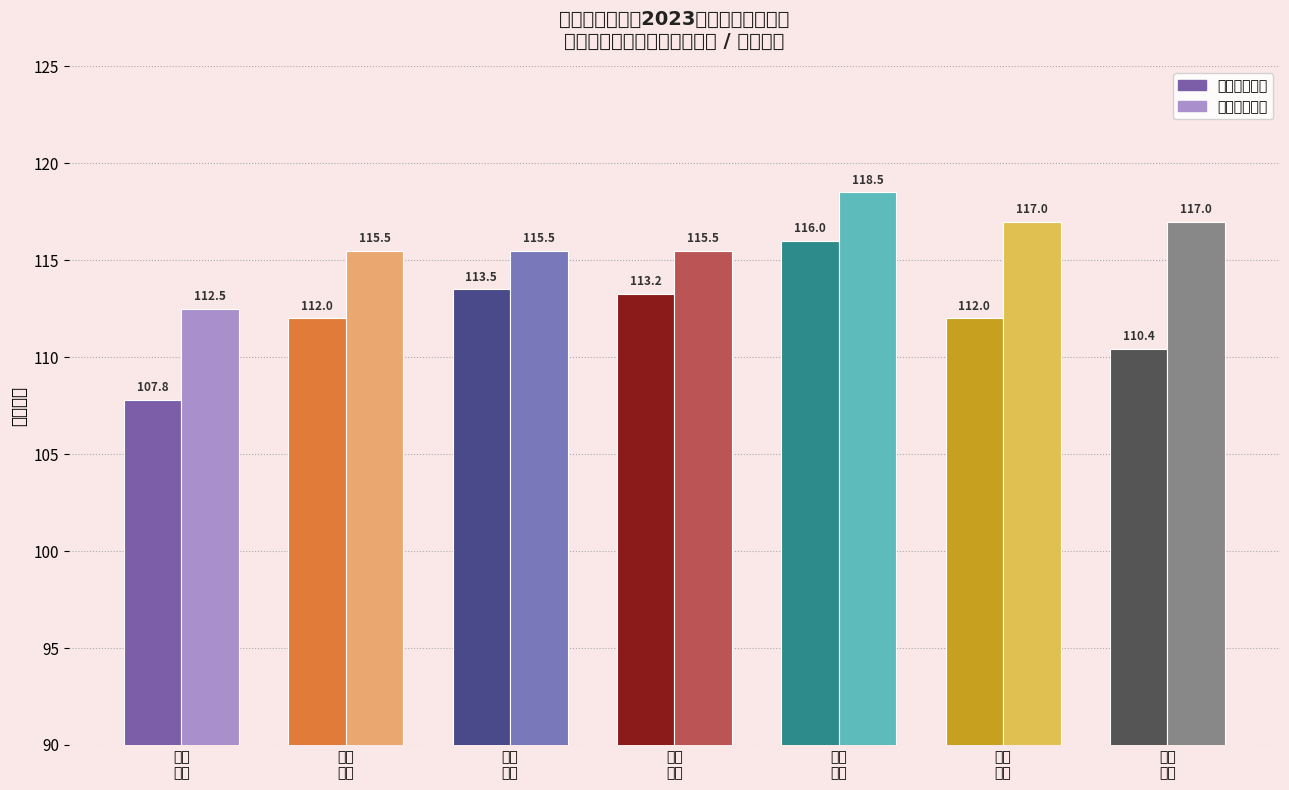

Reading right to left, transcribe all the data shown in this chart.

平均笔试成绩: 110.4	112.0	116.0	113.2	113.5	112.0	107.8
最高笔试成绩: 117.0	117.0	118.5	115.5	115.5	115.5	112.5